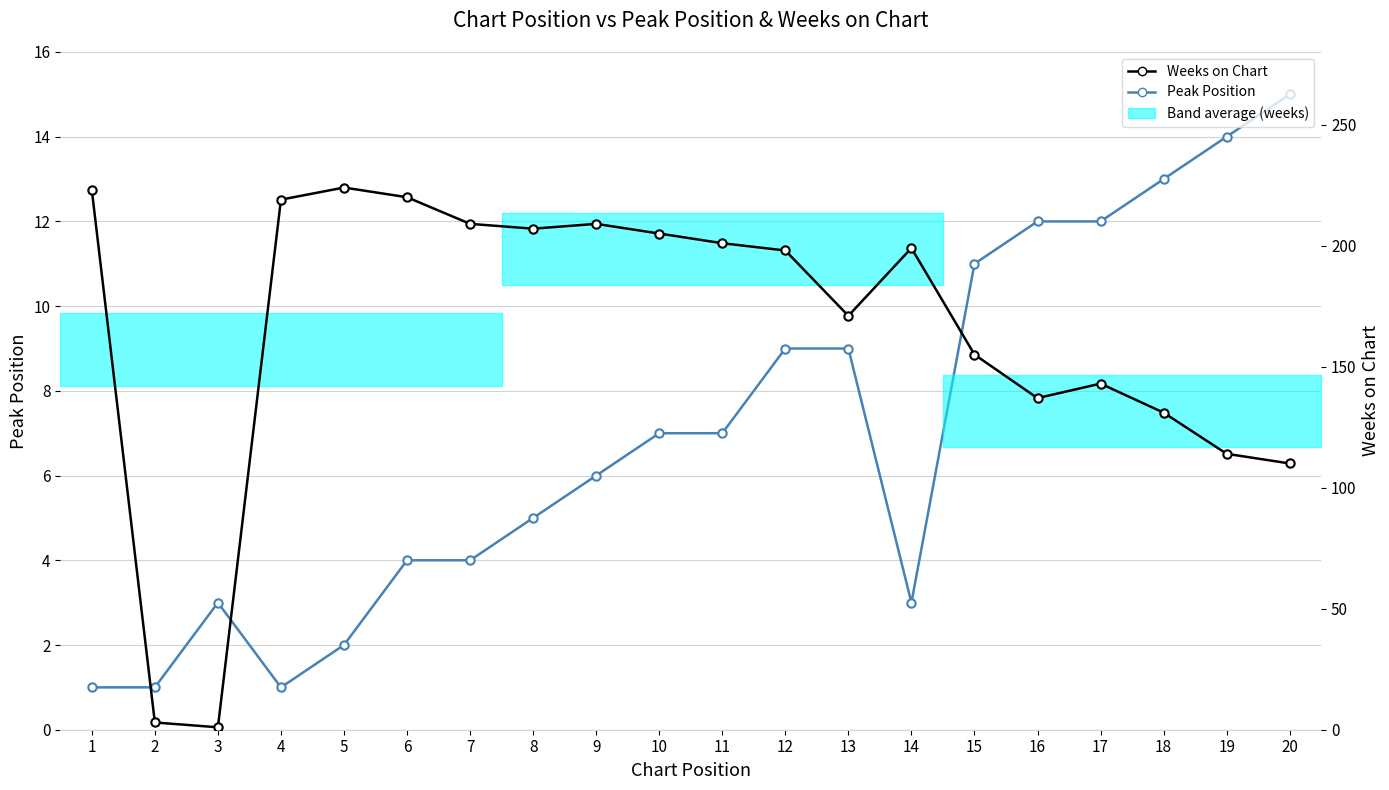

At which category is the sum across all series the highest?

5